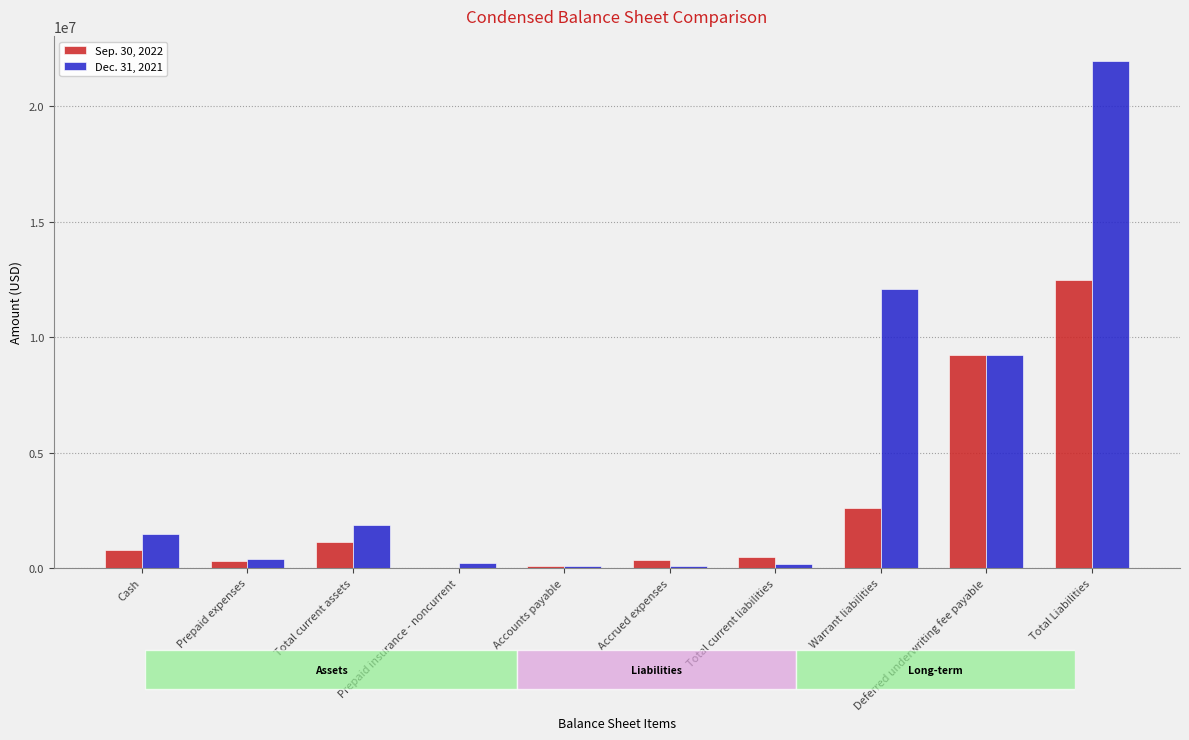

What is the maximum value for Sep. 30, 2022?

12497172